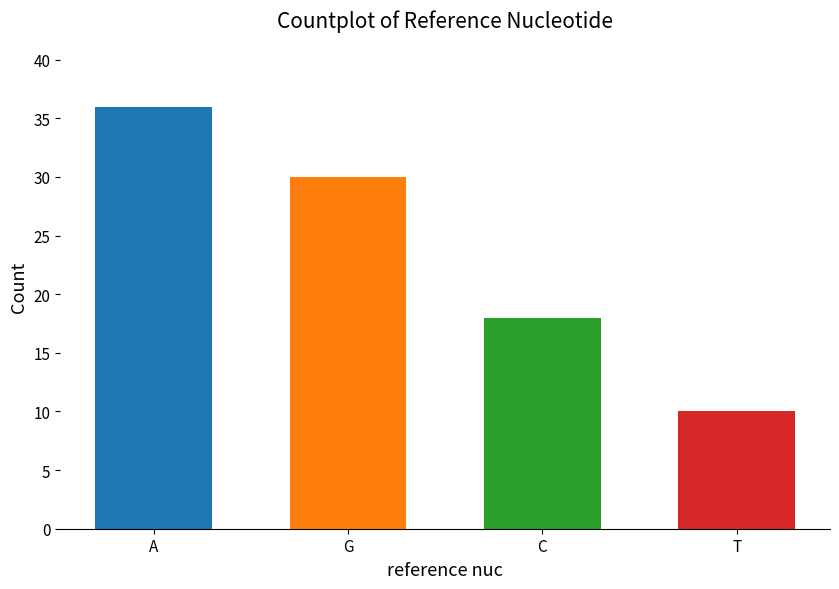

What is the sum of all values?

94